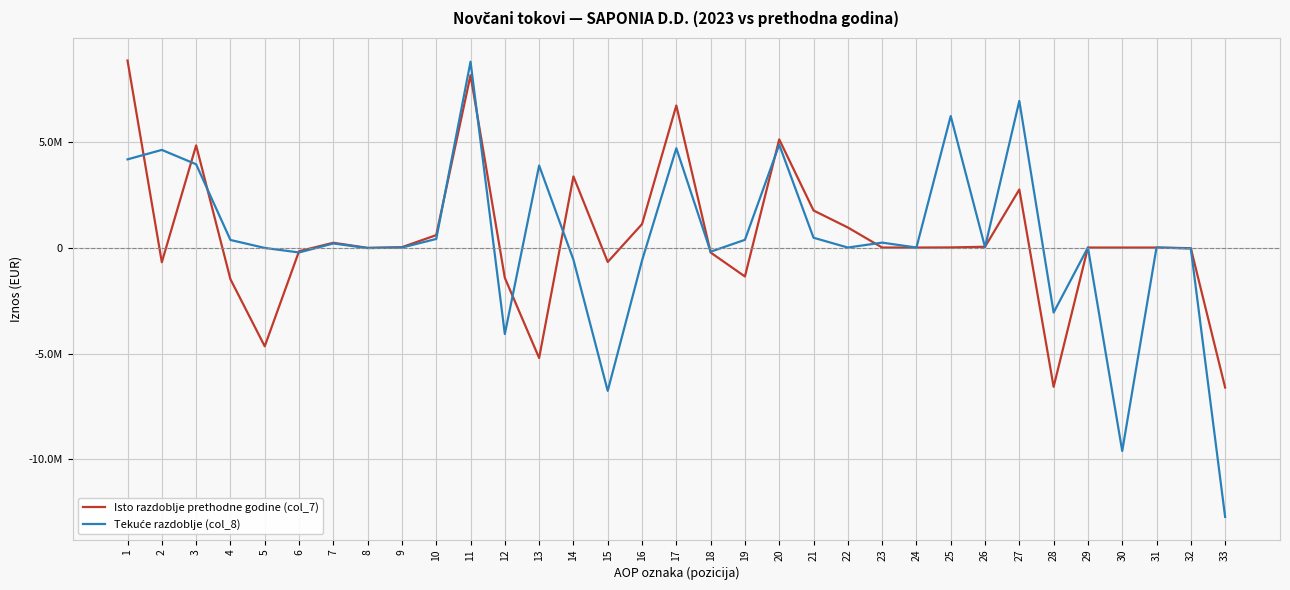

True or false: Isto razdoblje prethodne godine (col_7) has more than 2 interior local peaks.

True